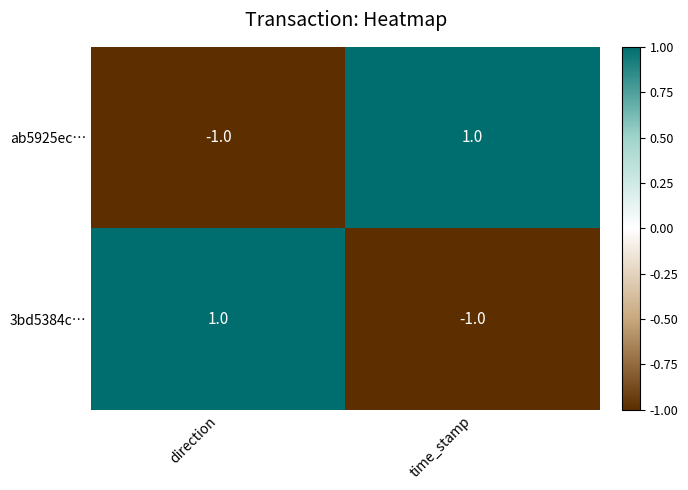

Reading left to right, what are all the values shown in this chart?

ab5925ec…: direction=-1	time_stamp=1
3bd5384c…: direction=1	time_stamp=-1